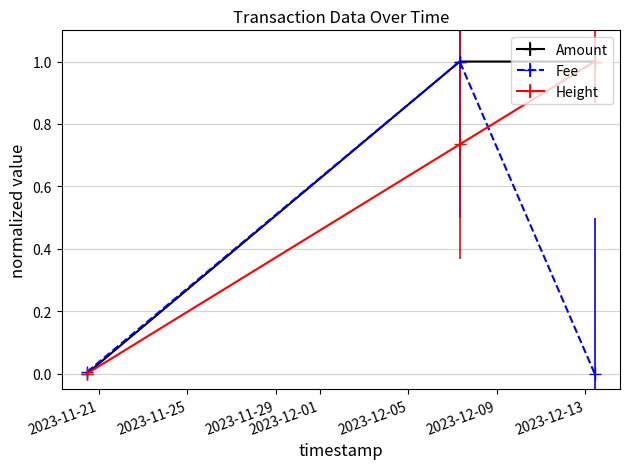

What are all the series names shown in the legend?

Amount, Fee, Height